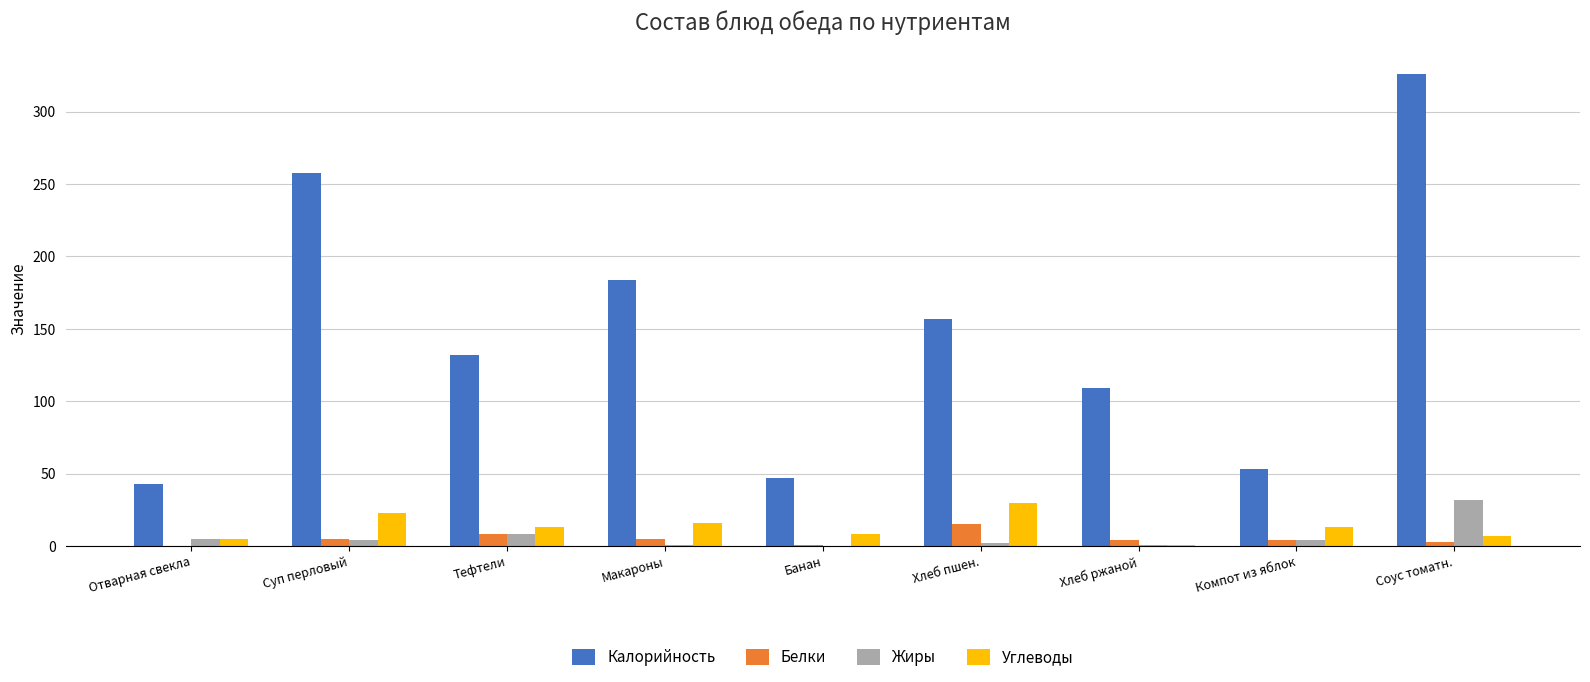

Count the number of data series in this chart.

4